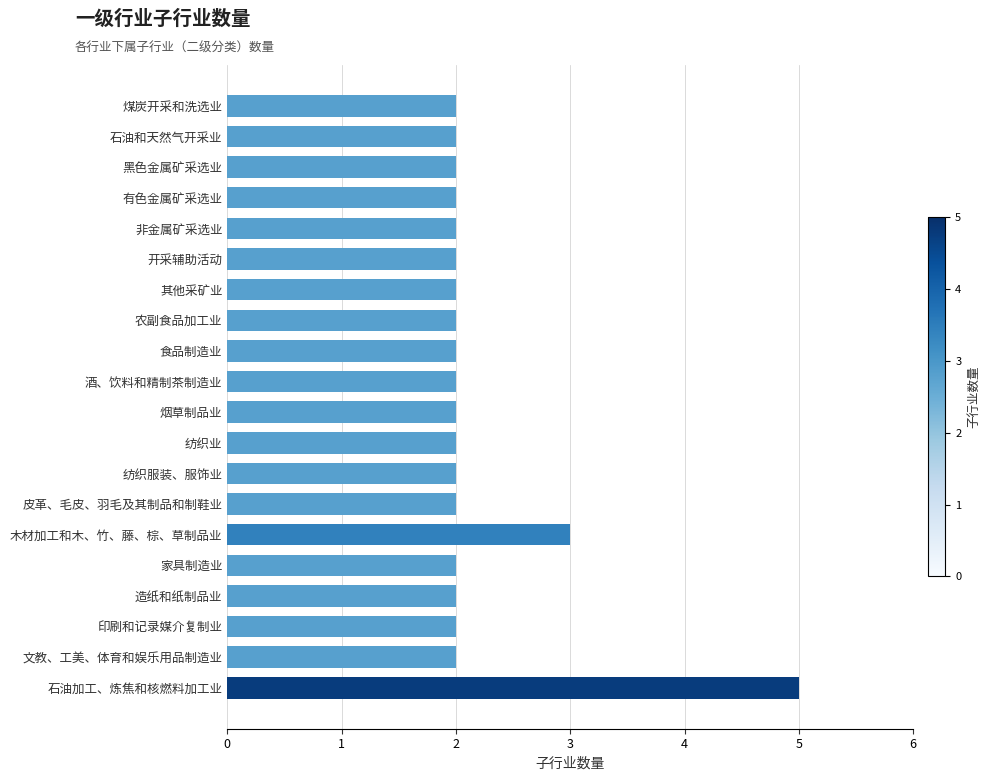

Is it true that the value at 皮革、毛皮、羽毛及其制品和制鞋业 is 3?

False